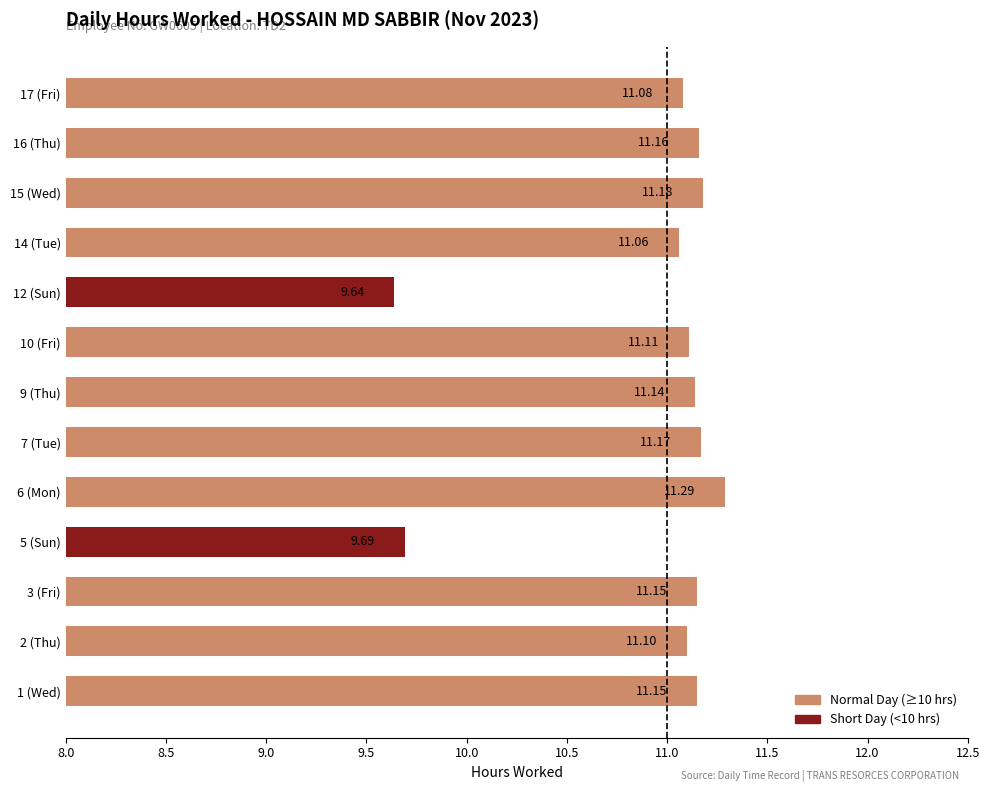

What is the change in value from 2 (Thu) to 5 (Sun)?

-1.4